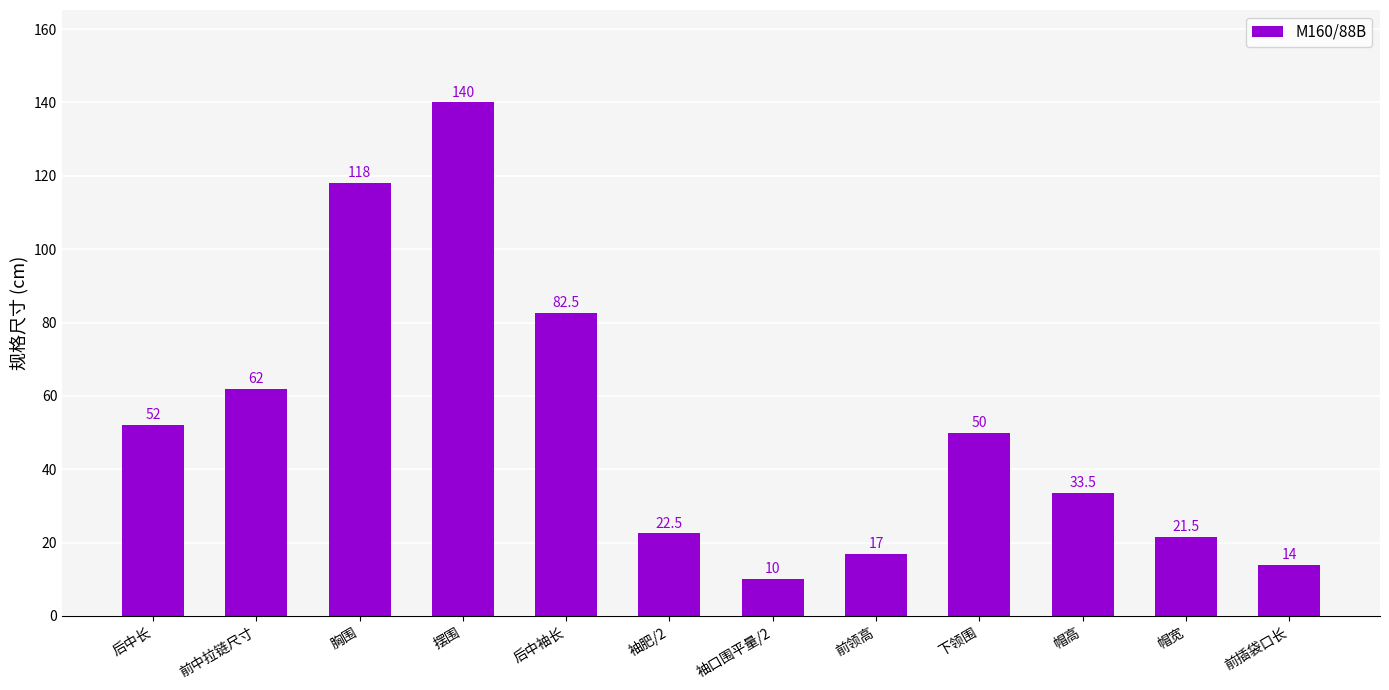

Which category has the highest value across all series?

摆围